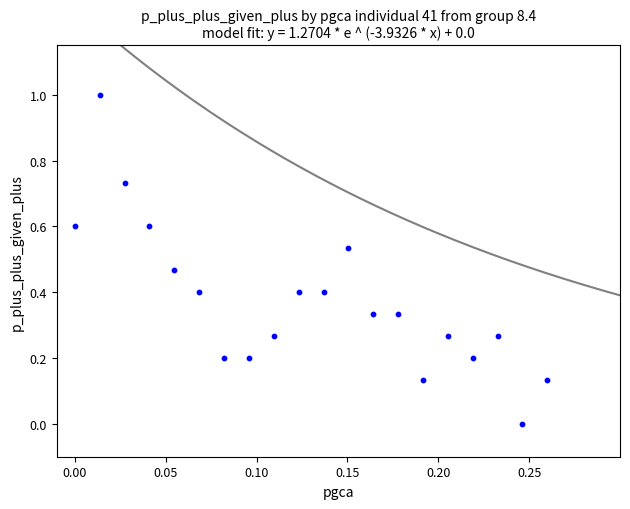

What is the range of Y values (max minus min)?

1.0